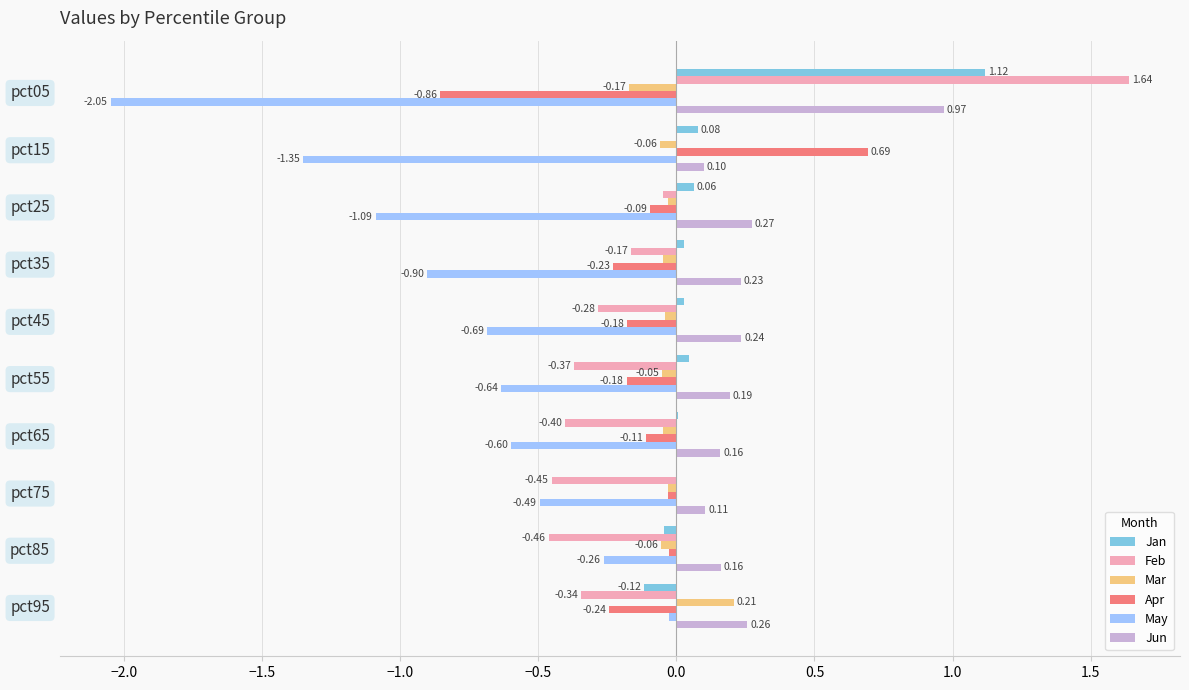

Between pct45 and pct95, which series saw the biggest shift?

May